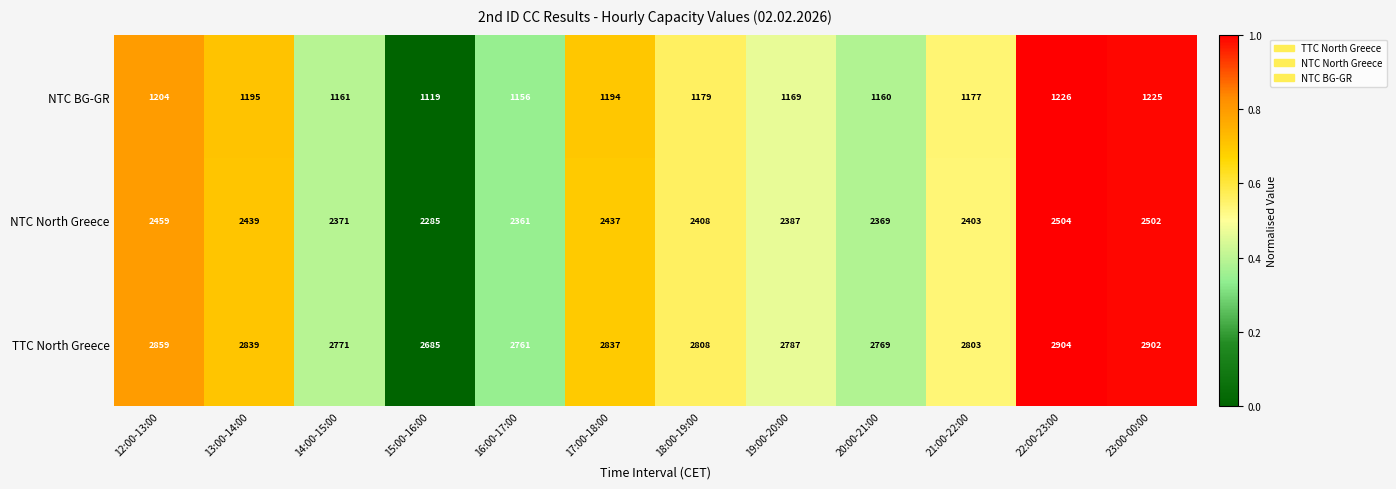

What is the average value of the TTC North Greece series?

2810